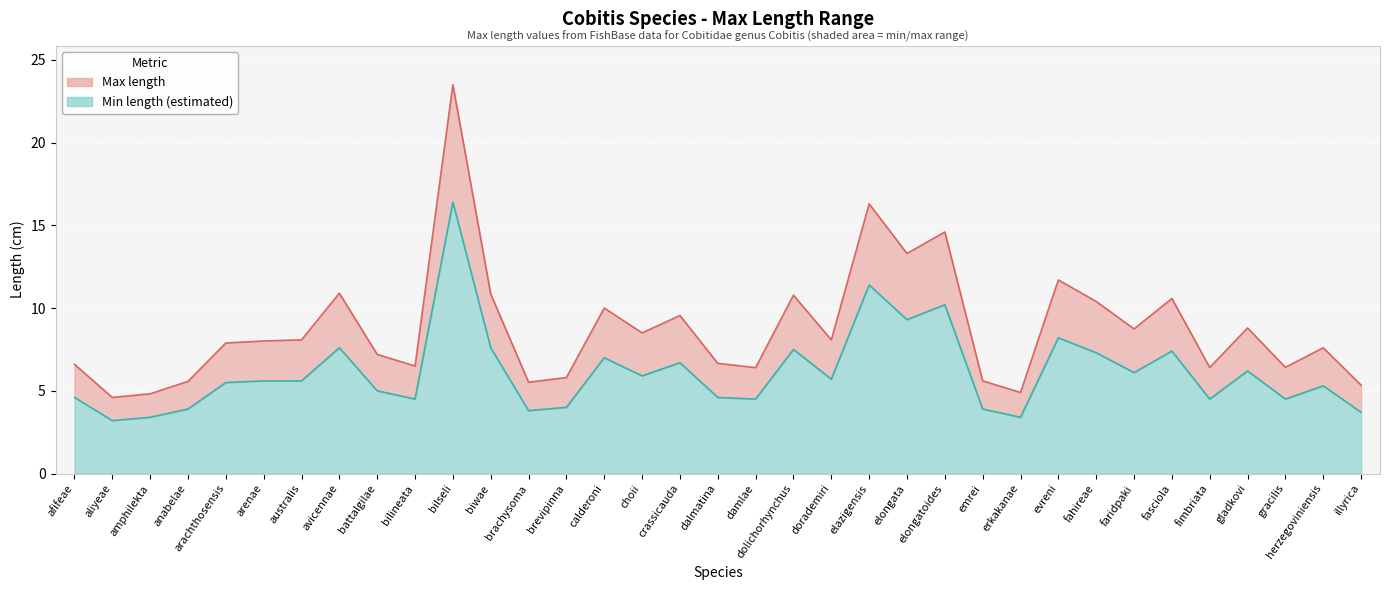

At which label does Max length reach its peak?

bilseli